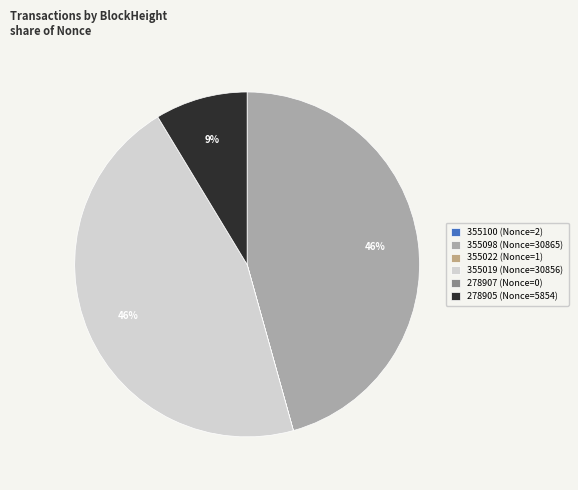

What percentage is the 278905 (Nonce=5854) slice, to the nearest percent?

9%